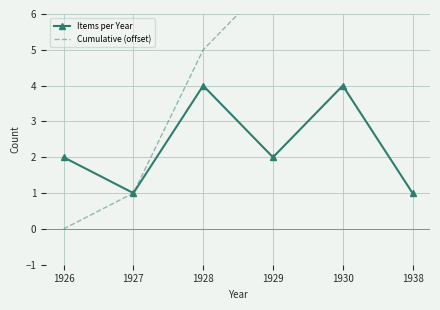

True or false: Items per Year has a value of 4 at 1930.

True